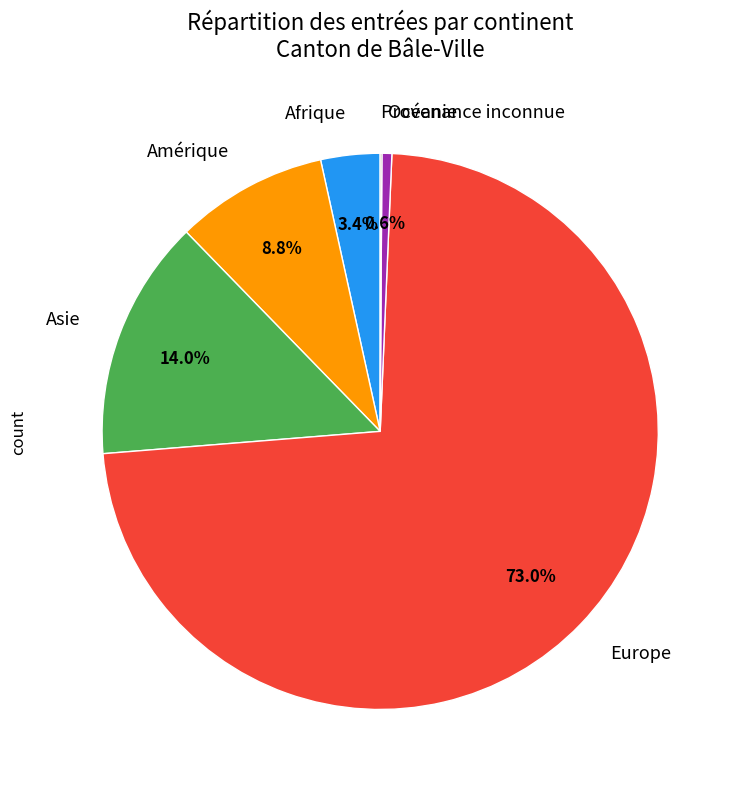

Do Afrique and Europe together represent more than half of the pie?

Yes